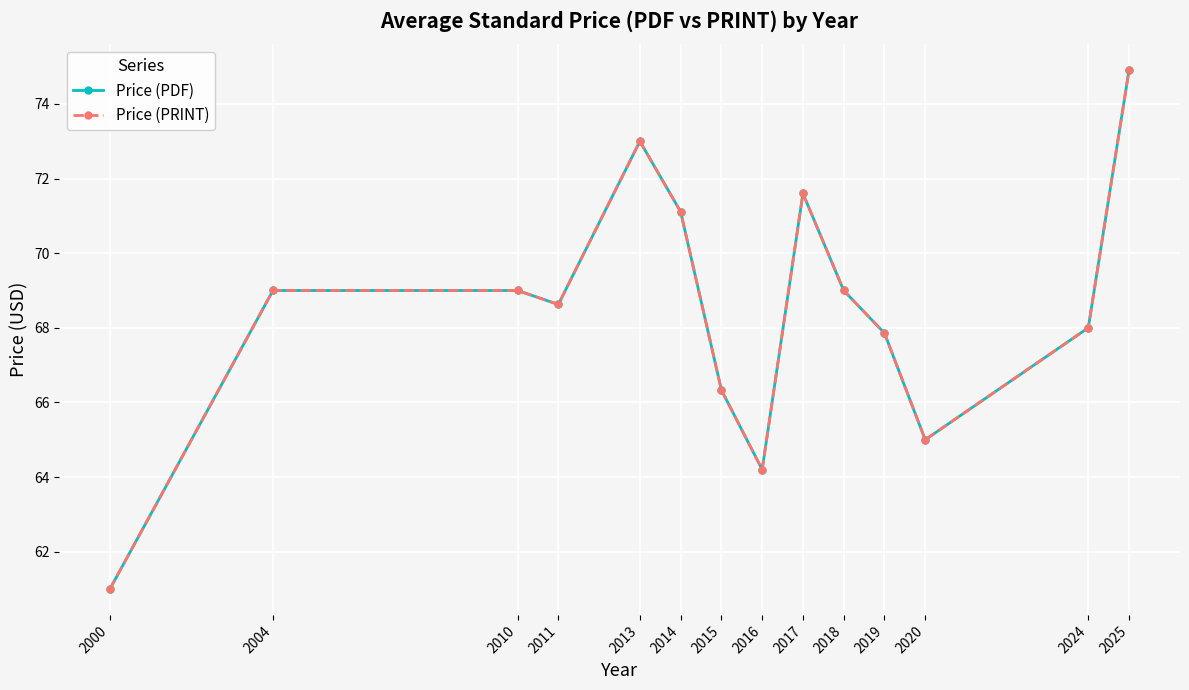

Does the chart have visible grid lines?

Yes